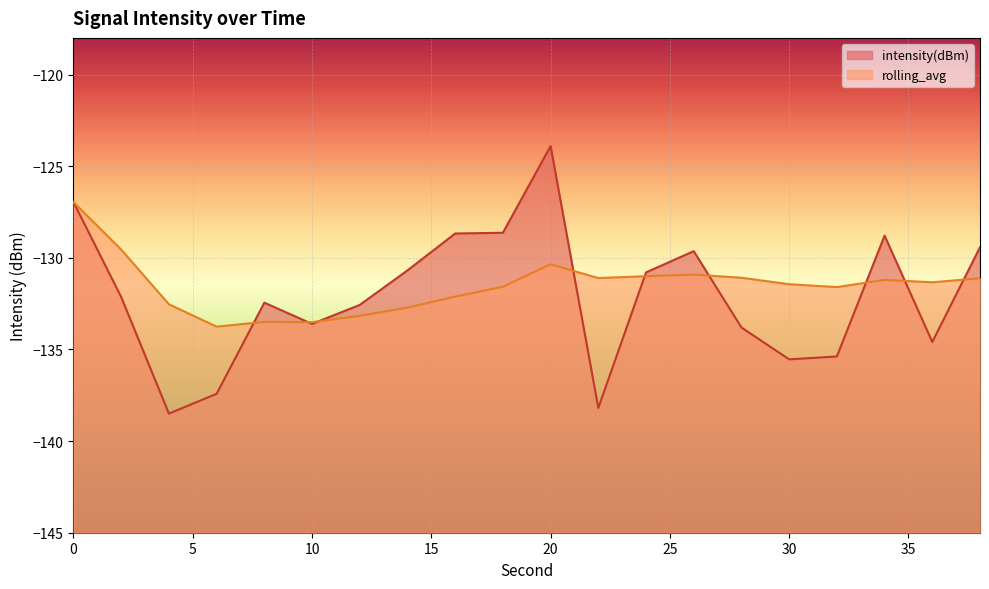

Between 10 and 30, which is larger?

10